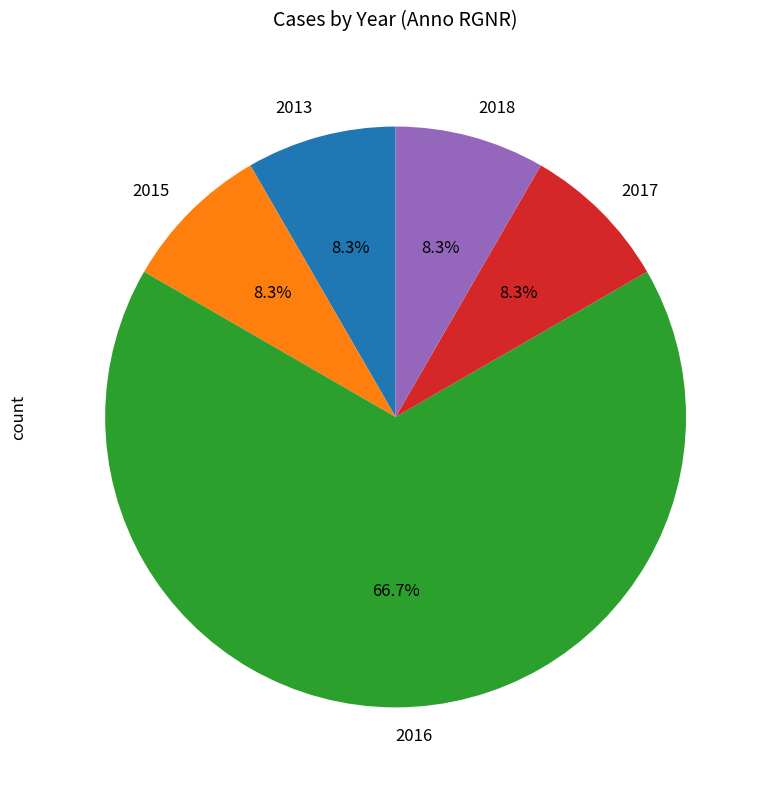

How much of the chart is everything except 2018?

91.7%